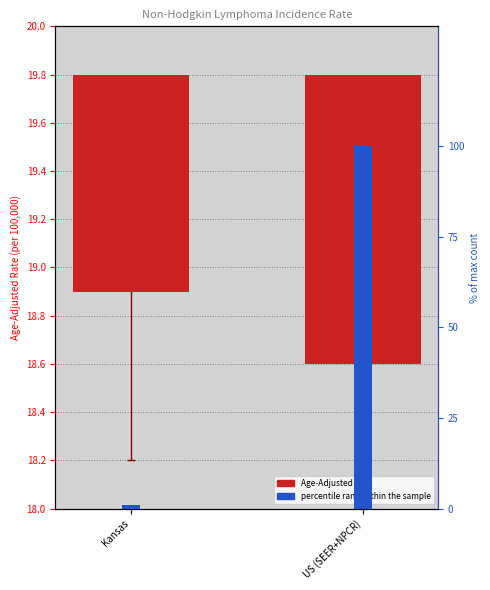

What is the label of the 1st bar from the right?

US (SEER+NPCR)